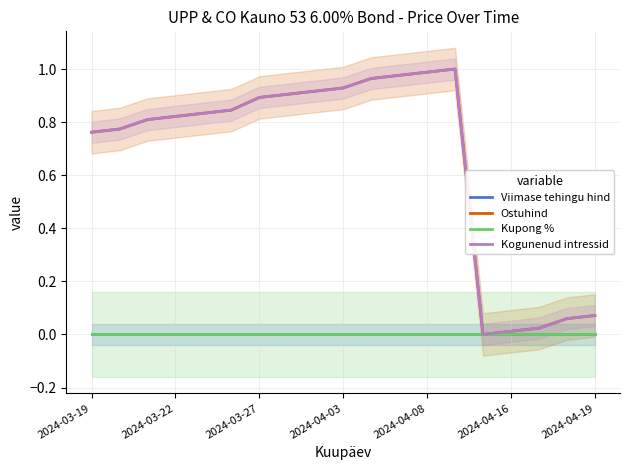

What is the greatest value displayed?

1.0